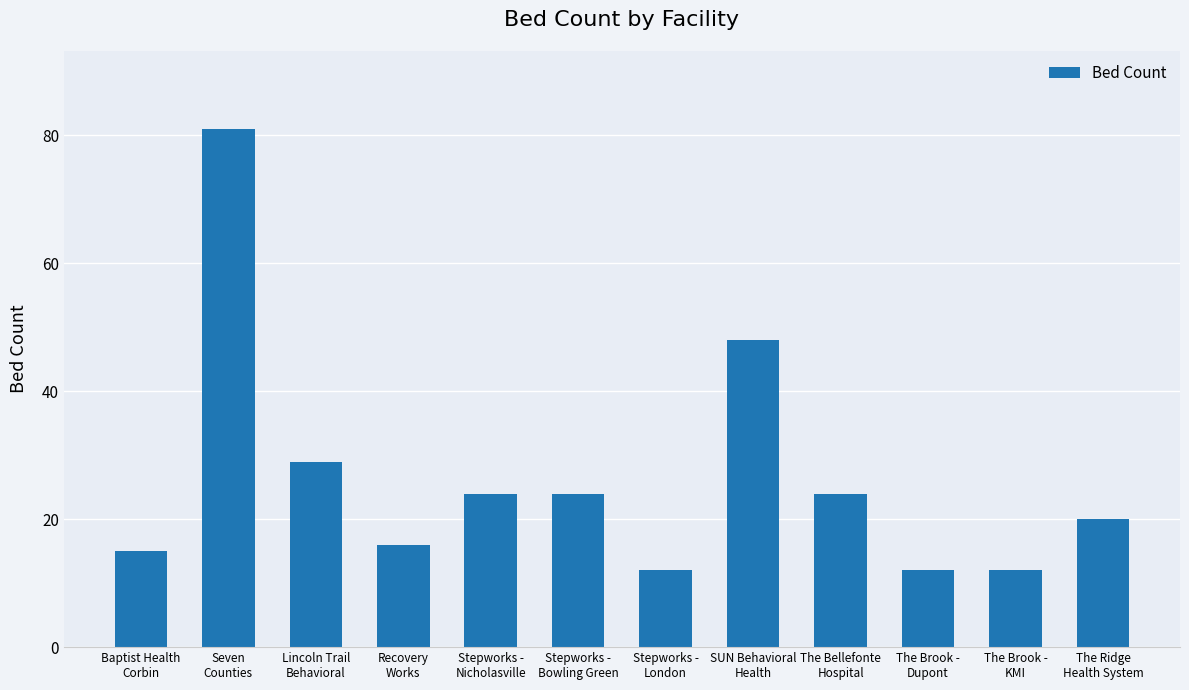

How many distinct data groups are displayed?

1